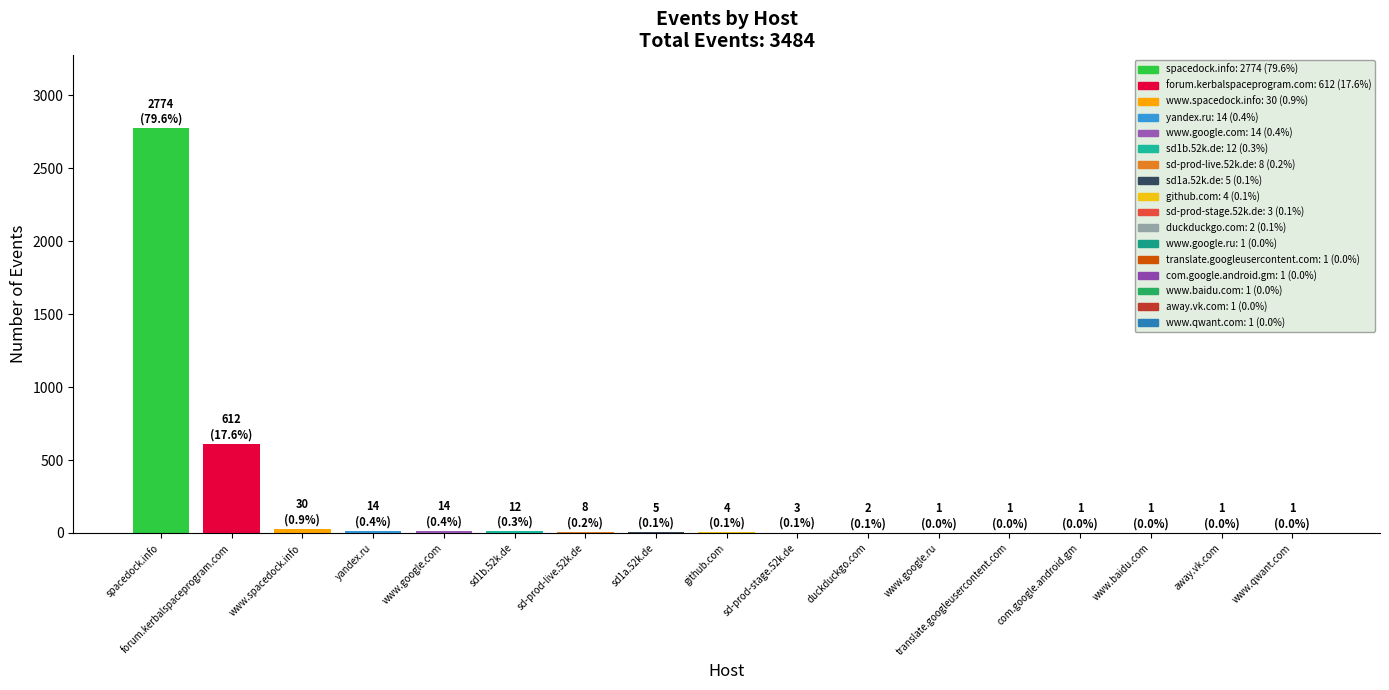

Where is the data nearest to the value 1387?

forum.kerbalspaceprogram.com